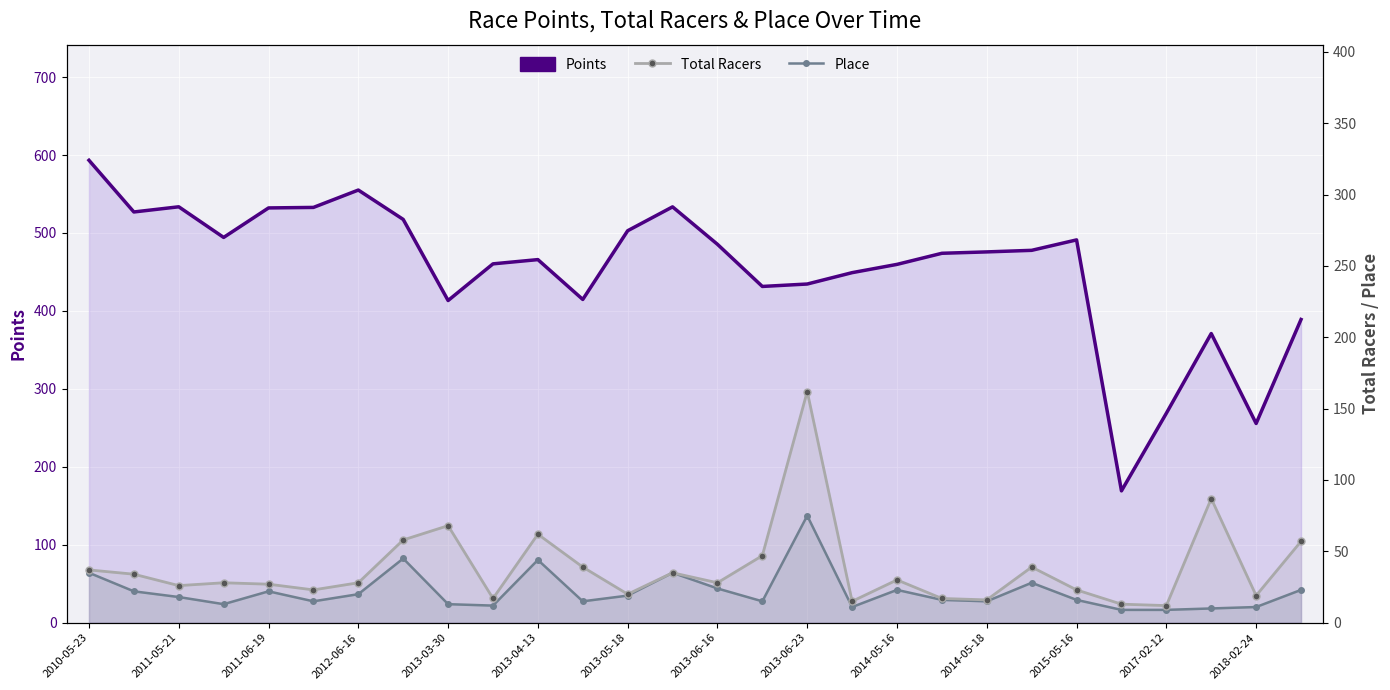

True or false: Place and Points cross at least once.

False